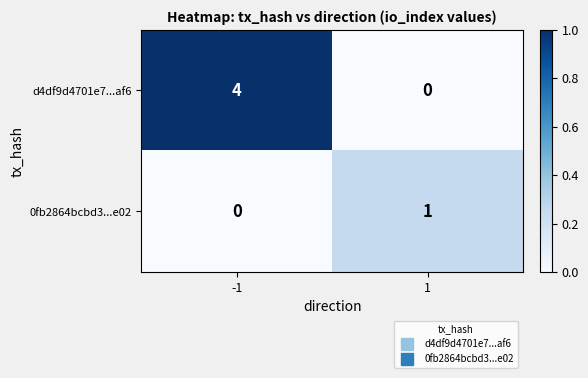

Reading right to left, transcribe all the data shown in this chart.

d4df9d4701e7...af6: 1=0	-1=4
0fb2864bcbd3...e02: 1=1	-1=0